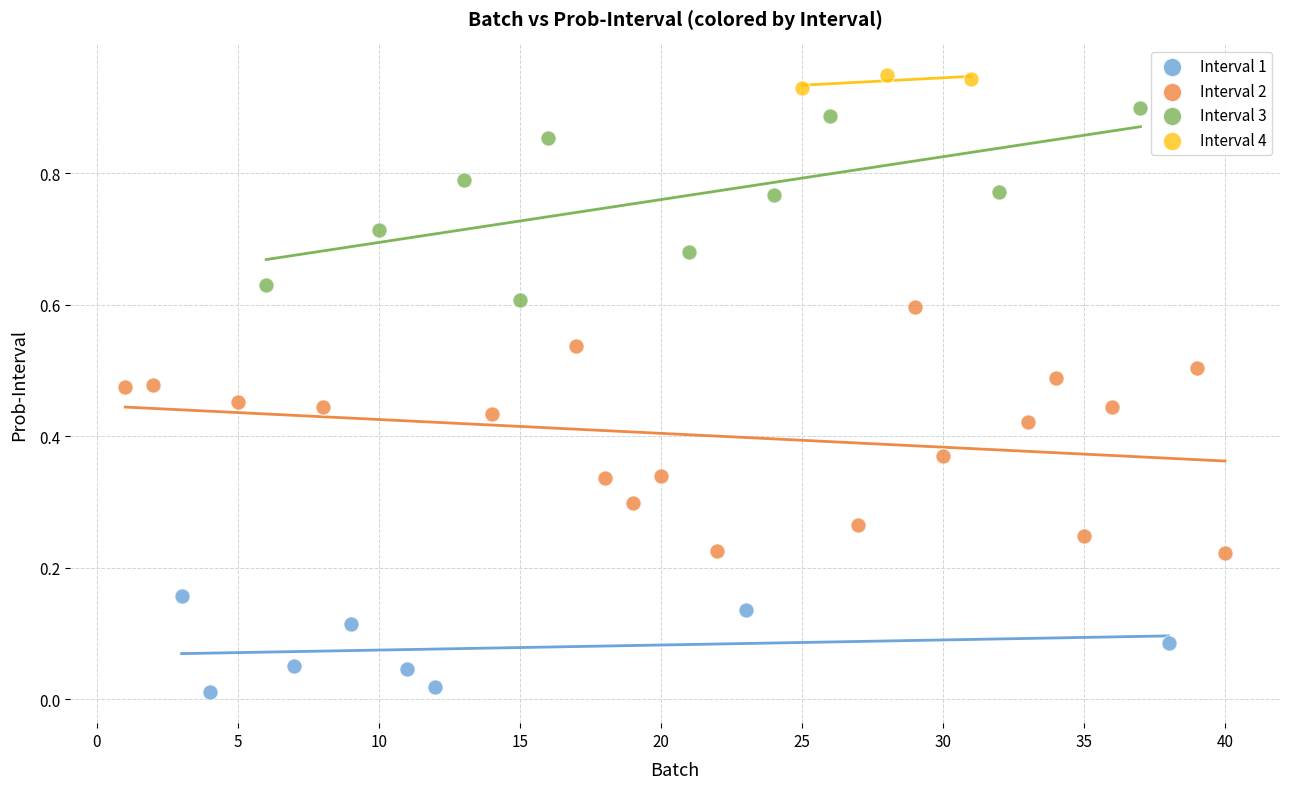

Which series contains the lowest Y value?

Interval 1